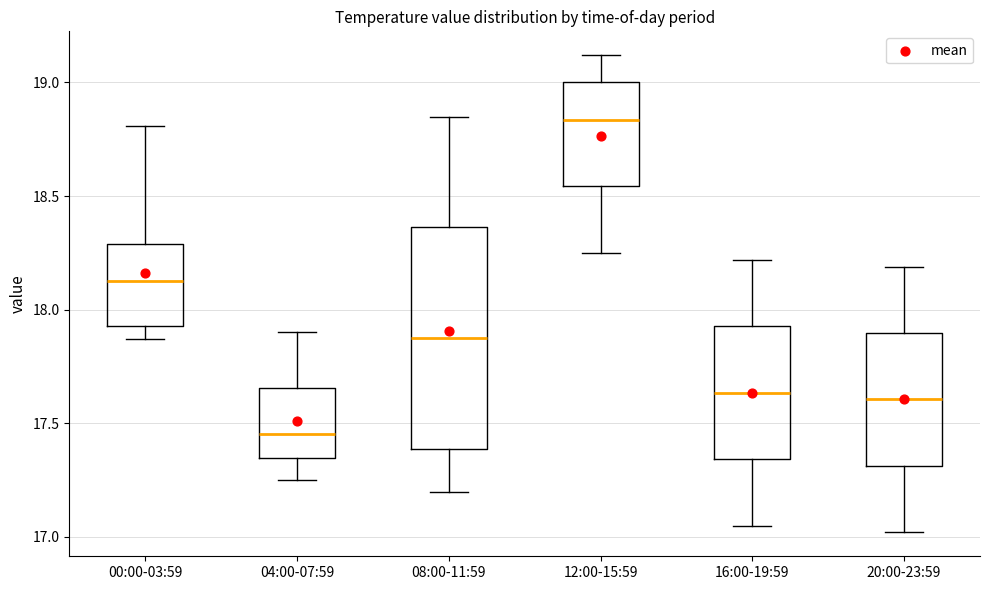

Where is the lower edge of the box for 12:00-15:59 on the y-axis? The values are not printed on the chart, so give them approximately, as read against the axis.

18.55